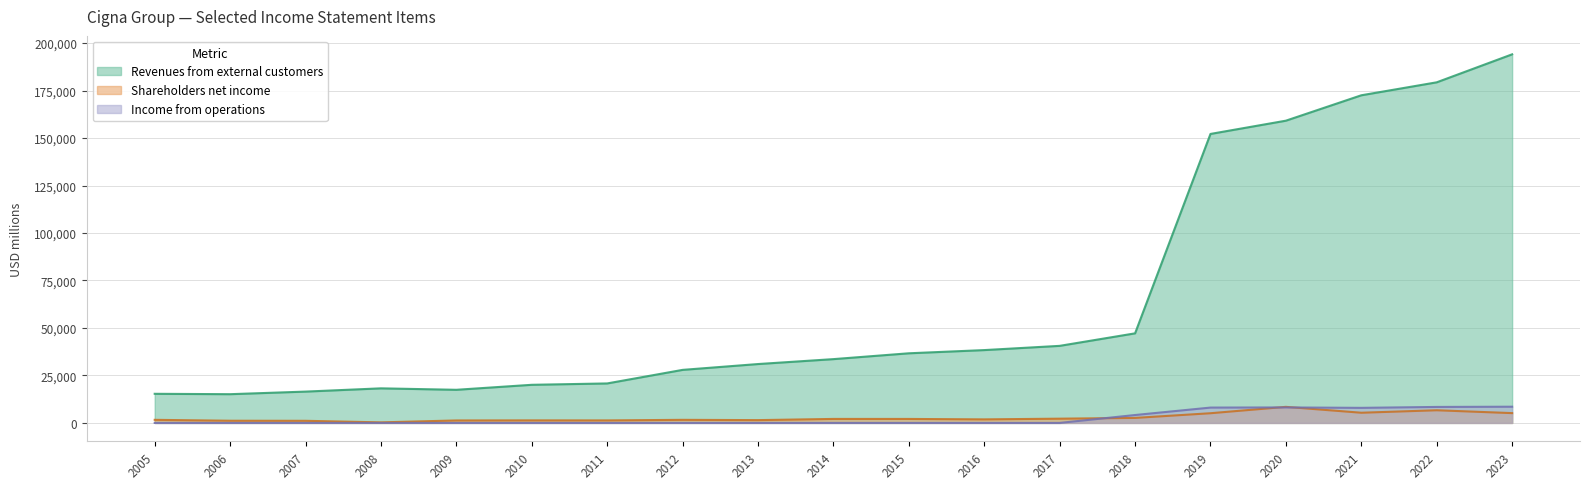

Which series has the largest total across all categories?

Revenues from external customers